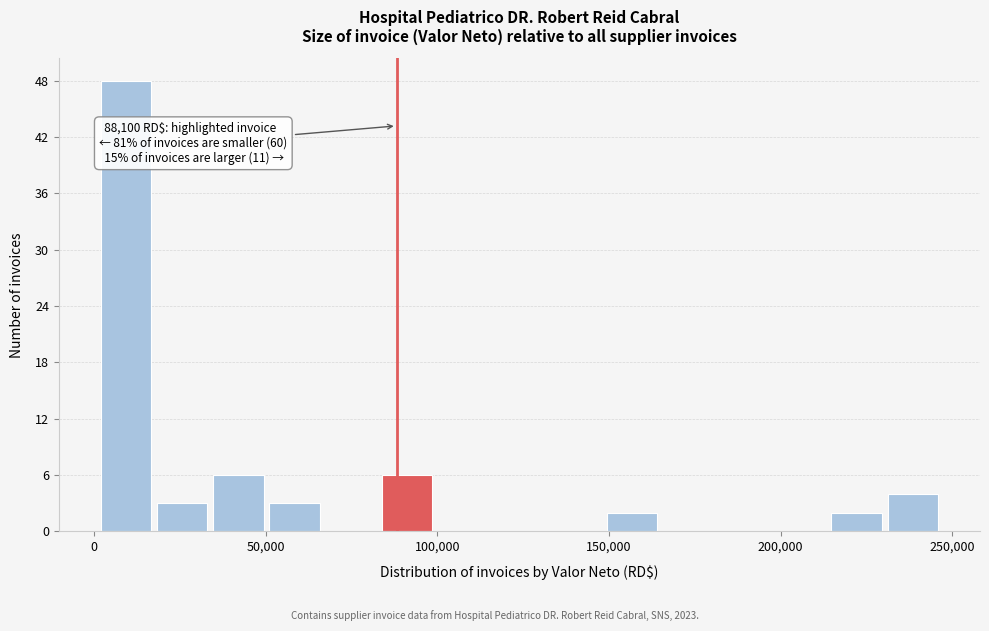

Around what value on the x-axis is the tallest bar? Give the approximate position of its centre, as read against the axis.

10000